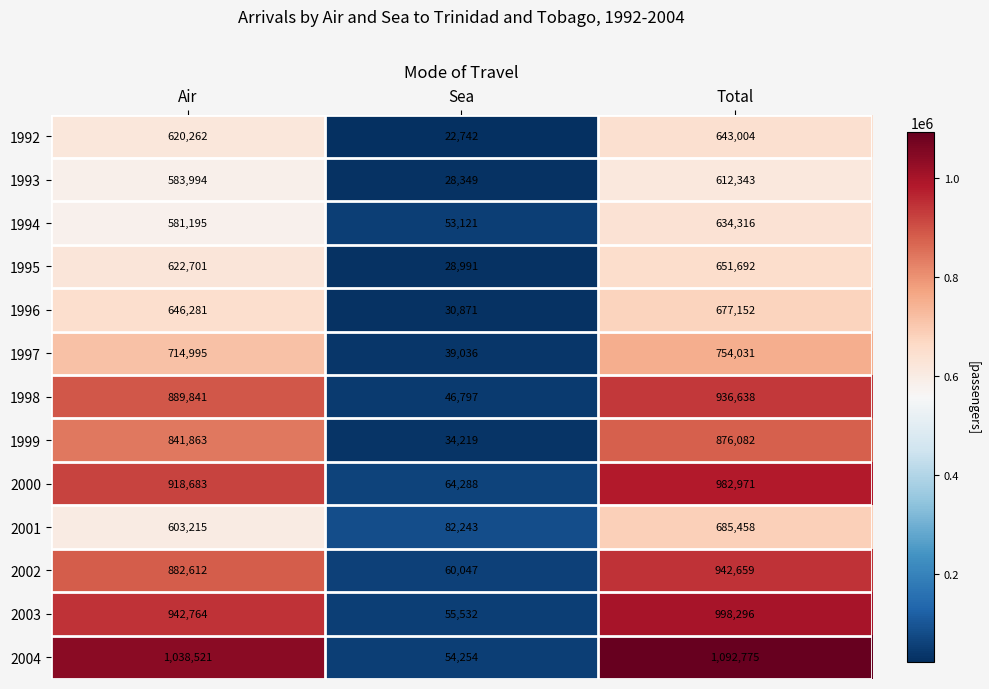

Count the 2001 values in the range 82243 to 685458.

3